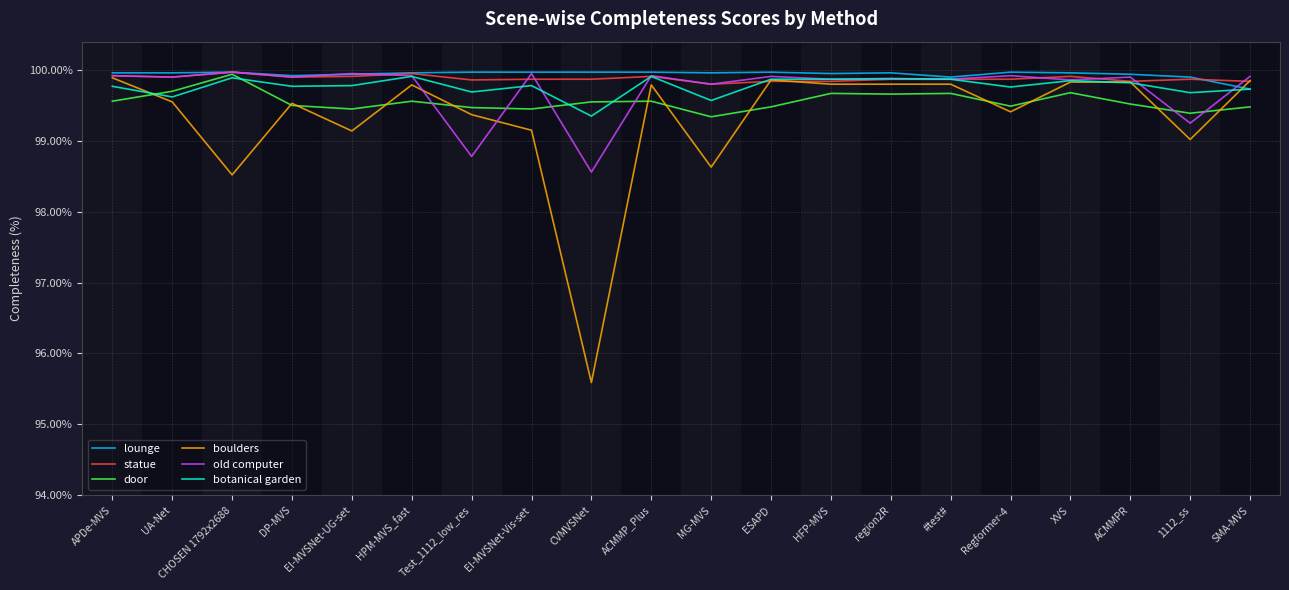

Read the door value at HPM-MVS_fast.

99.6